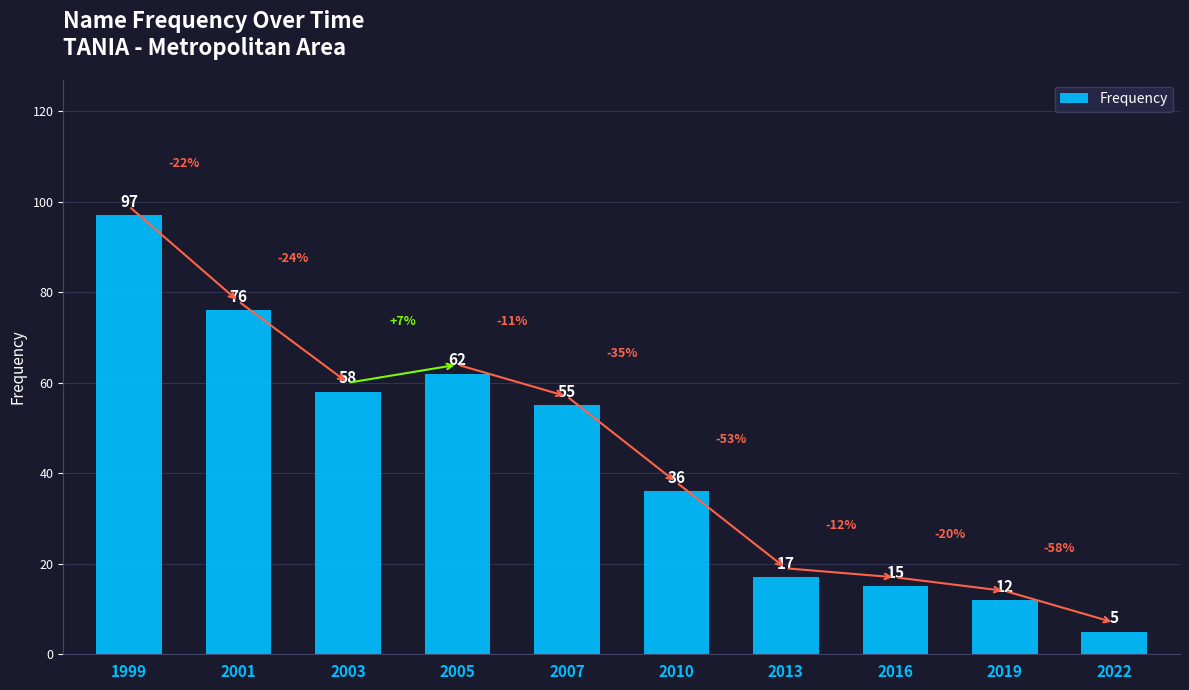

What is the difference between the maximum and minimum values?

92